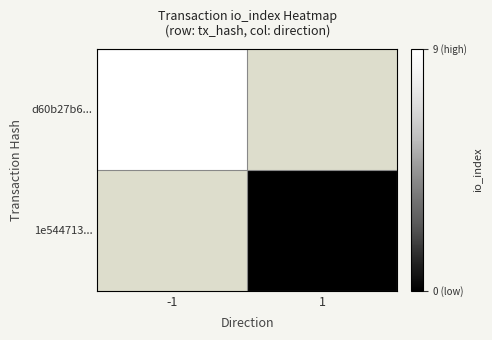

The d60b27b6... series shows 9 at -1. True or false?

True